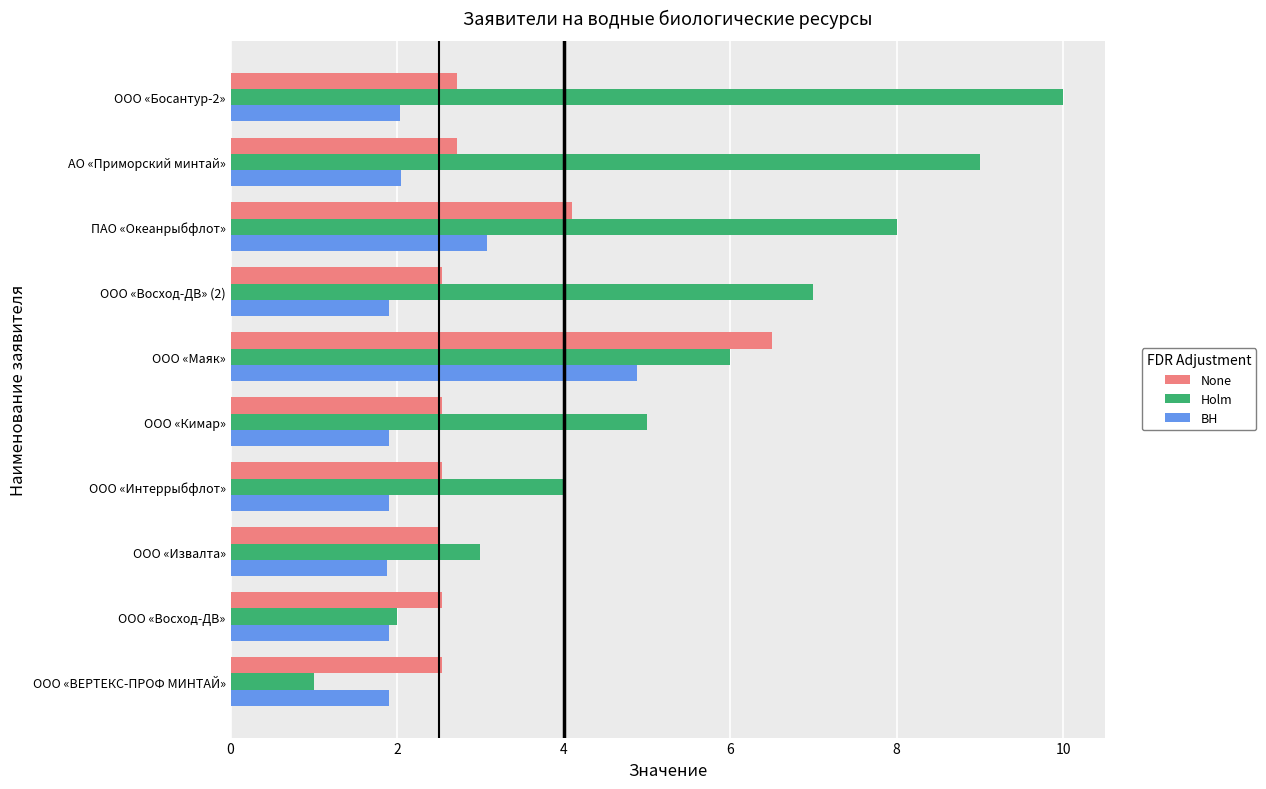

What are all the series names shown in the legend?

None, Holm, BH